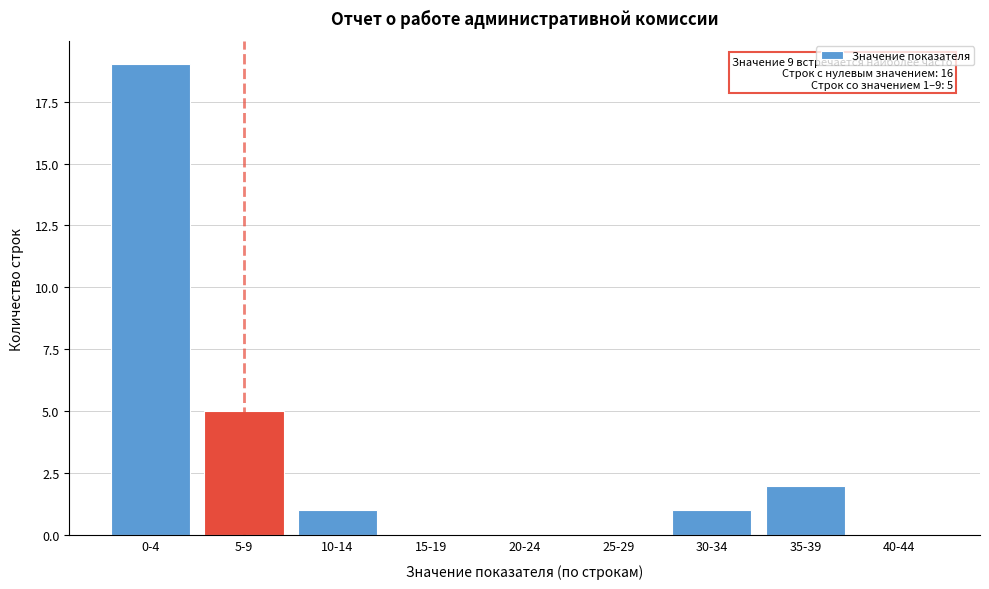

Reading left to right, extract all data points from this chart.

0-4=19	5-9=5	10-14=1	15-19=0	20-24=0	25-29=0	30-34=1	35-39=2	40-44=0